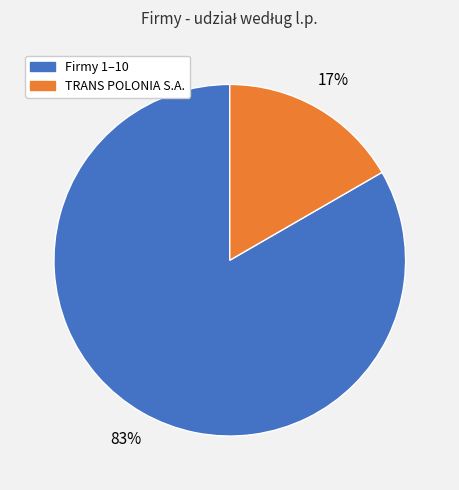

To the nearest percent, what is the average slice percentage?

50%